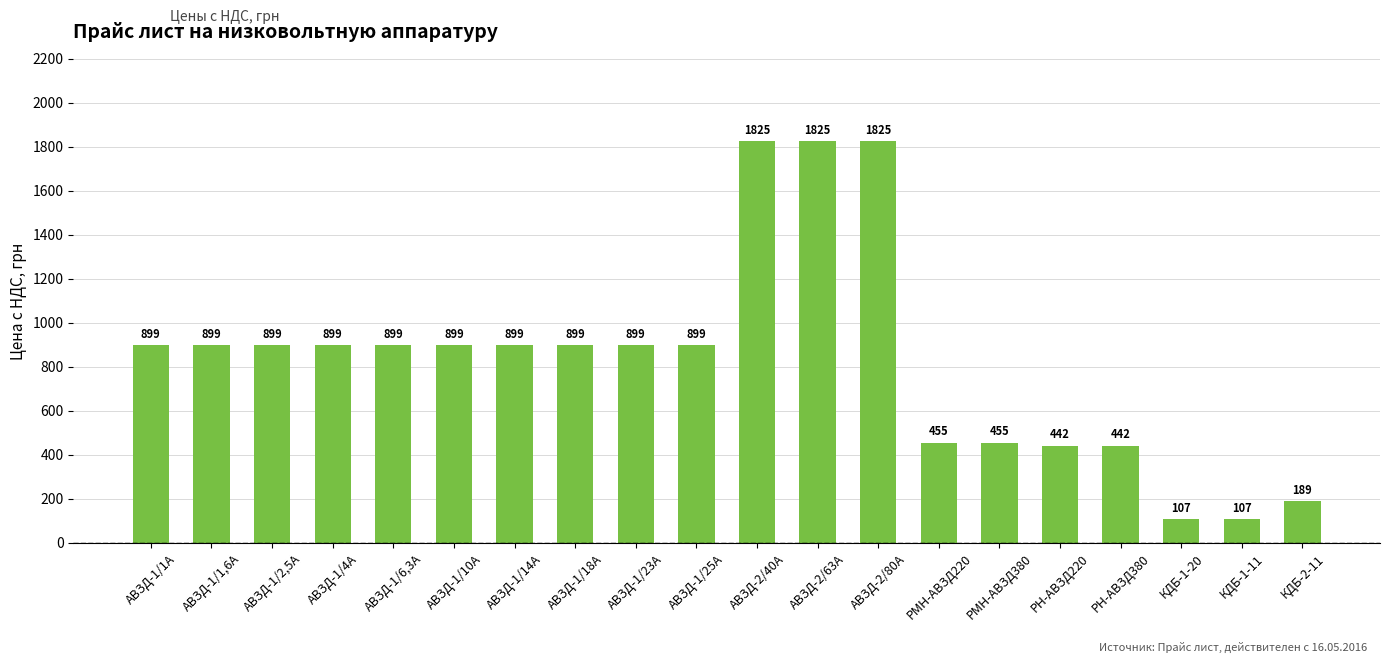

Does the chart contain stacked bars?

No